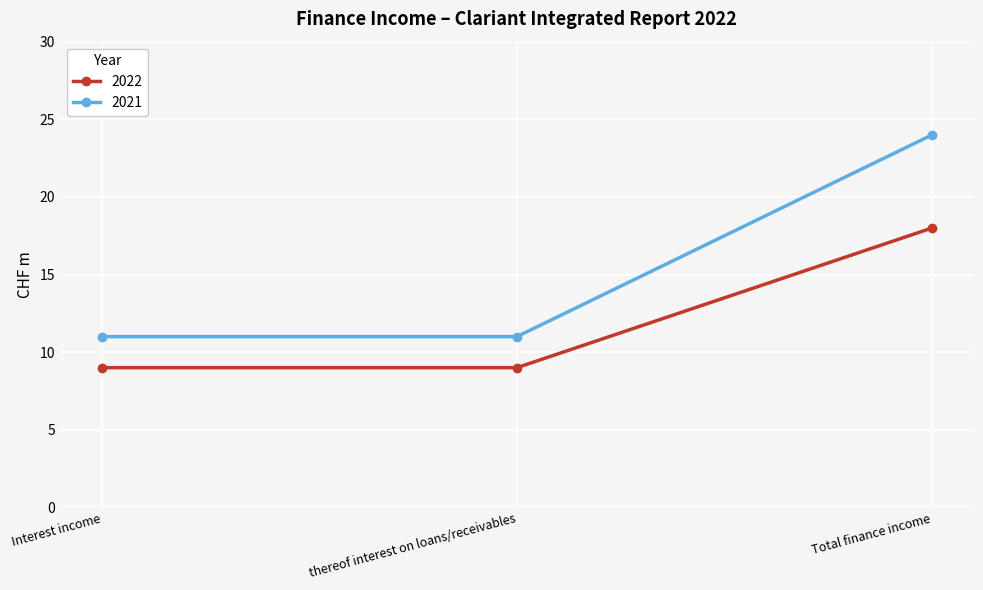

The value of 2022 at Total finance income is 18. True or false?

True